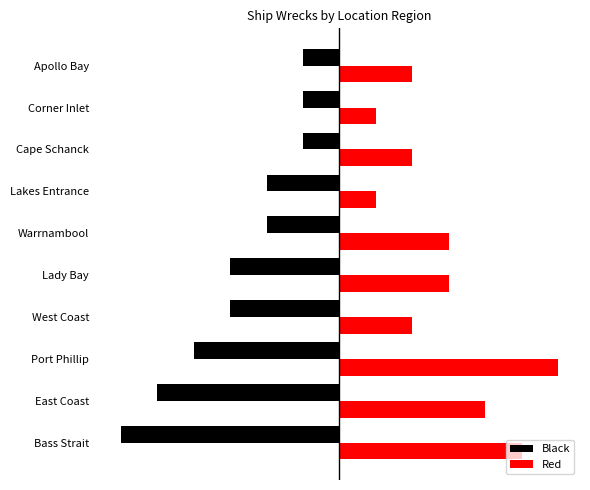

What is the value of the Red bar at the 9th from the left?

1